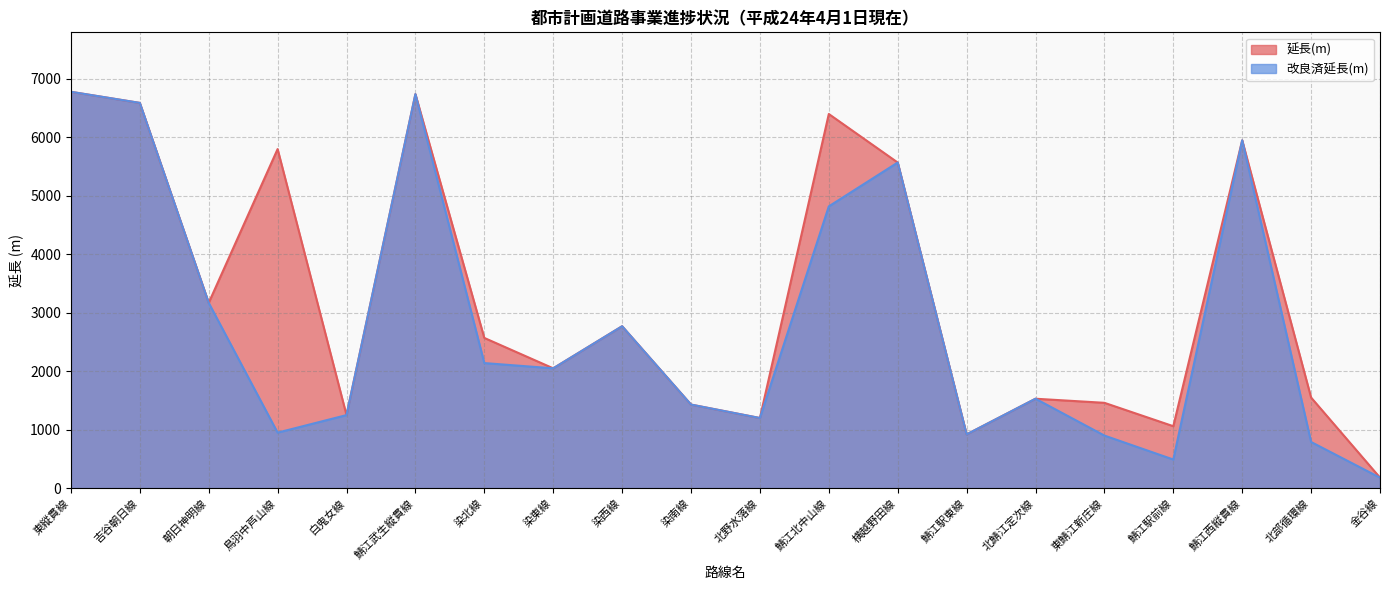

What is the label of the 9th point from the left?

染西線